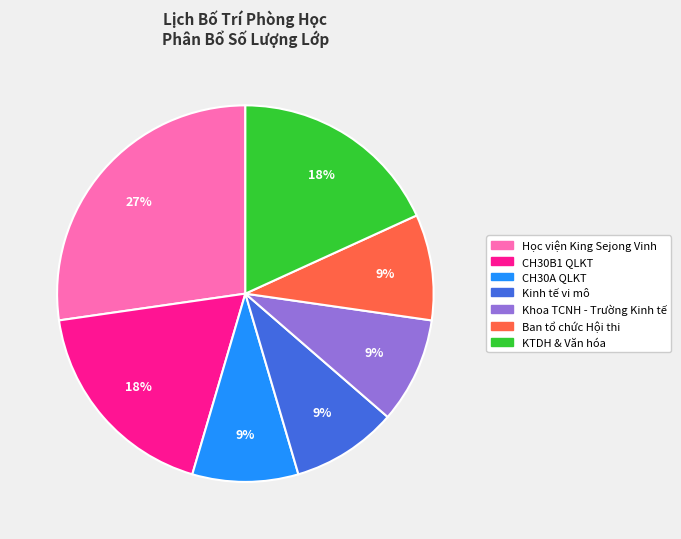

To the nearest percent, what portion does Khoa TCNH - Trường Kinh tế represent?

9%